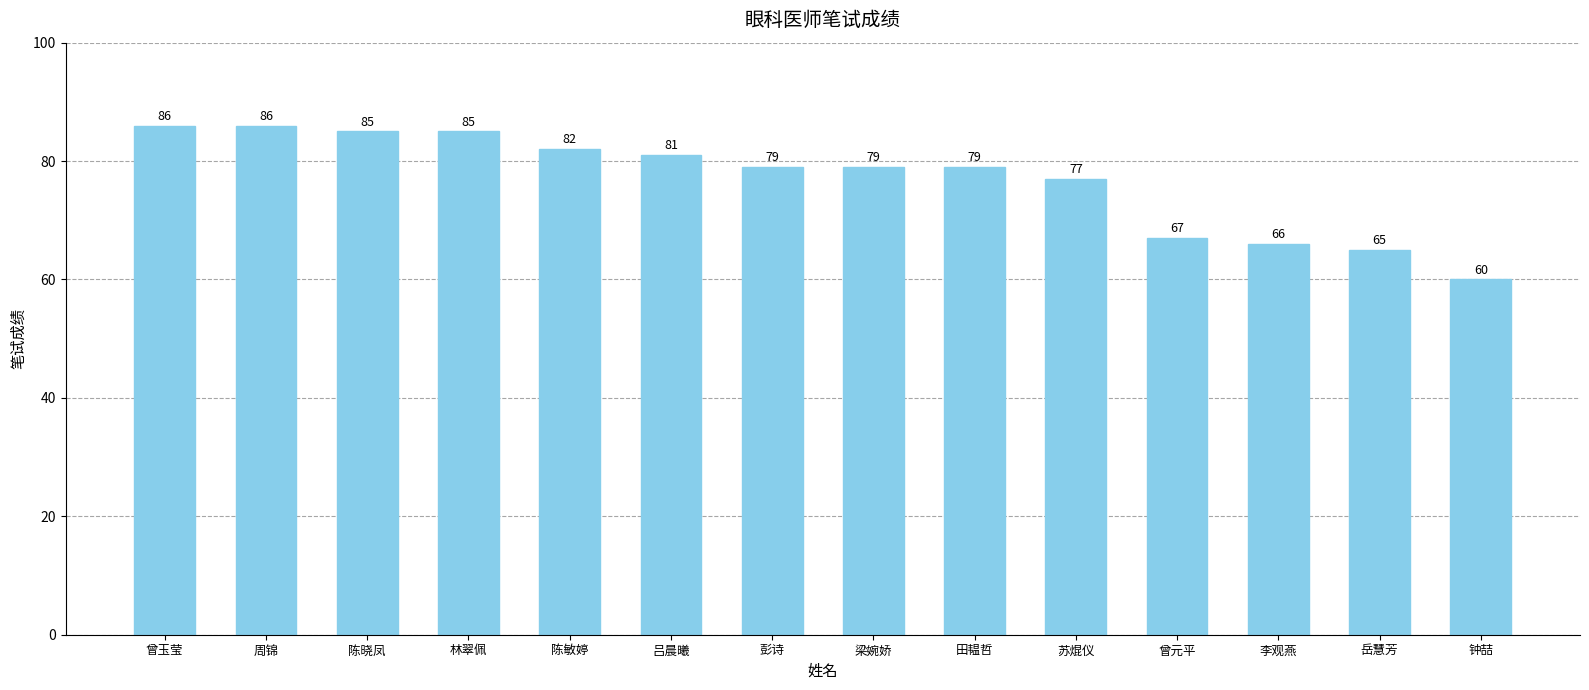

Reading left to right, list all the values displayed in this chart.

86	86	85	85	82	81	79	79	79	77	67	66	65	60